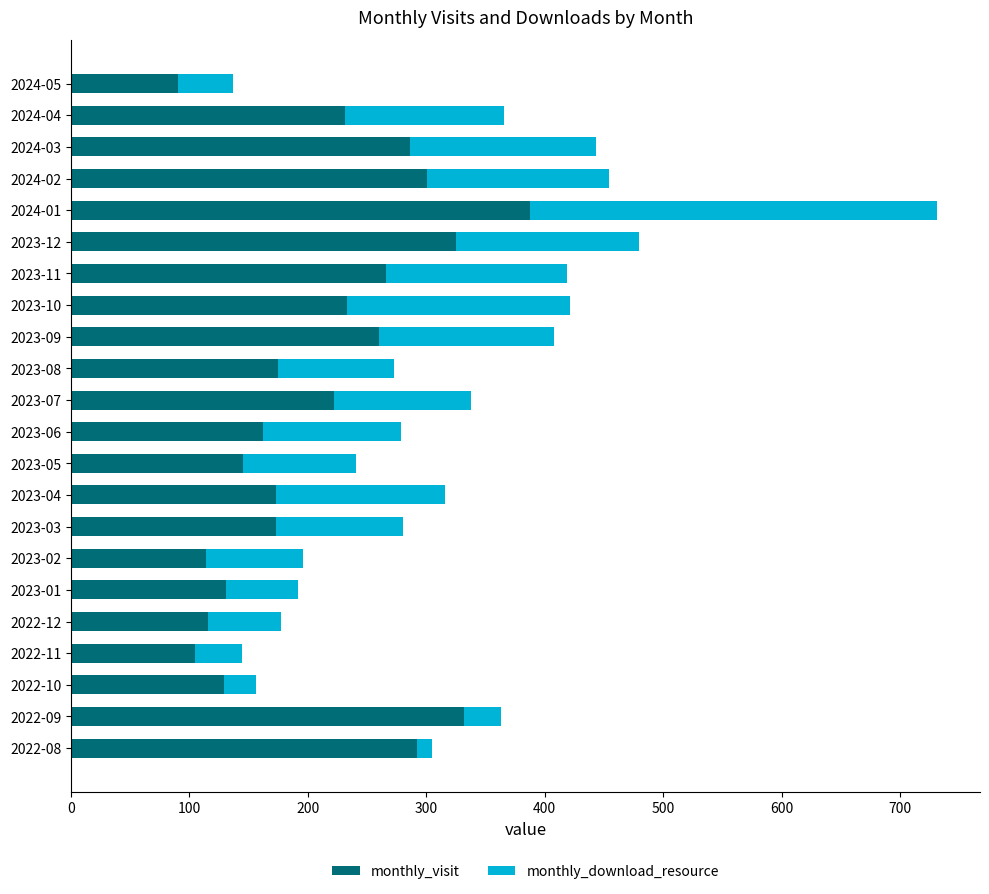

At which category is the sum across all series the highest?

2024-01